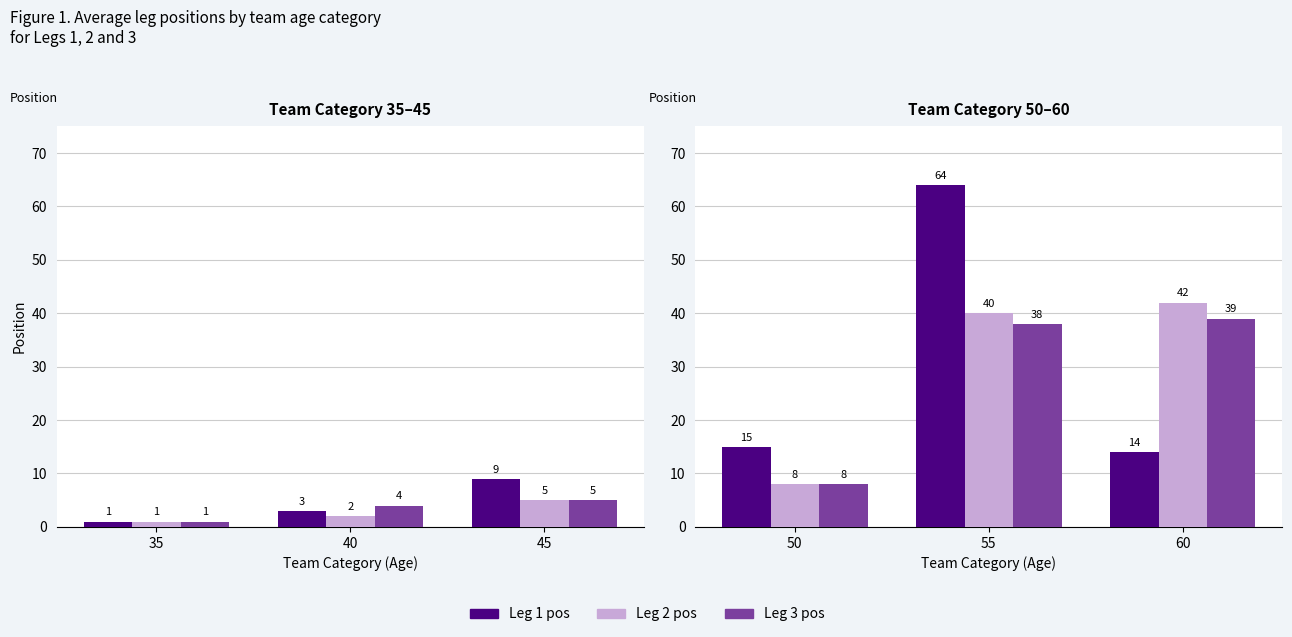

How many groups of bars are there?

3